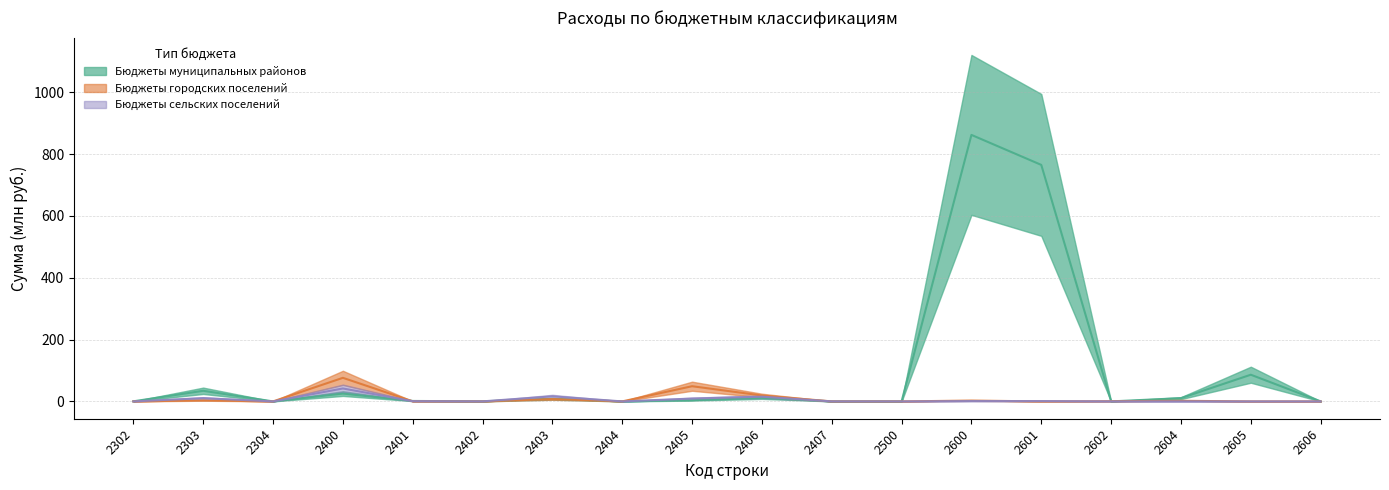

Between 2403 and 2405, which series saw the biggest shift?

Бюджеты городских поселений